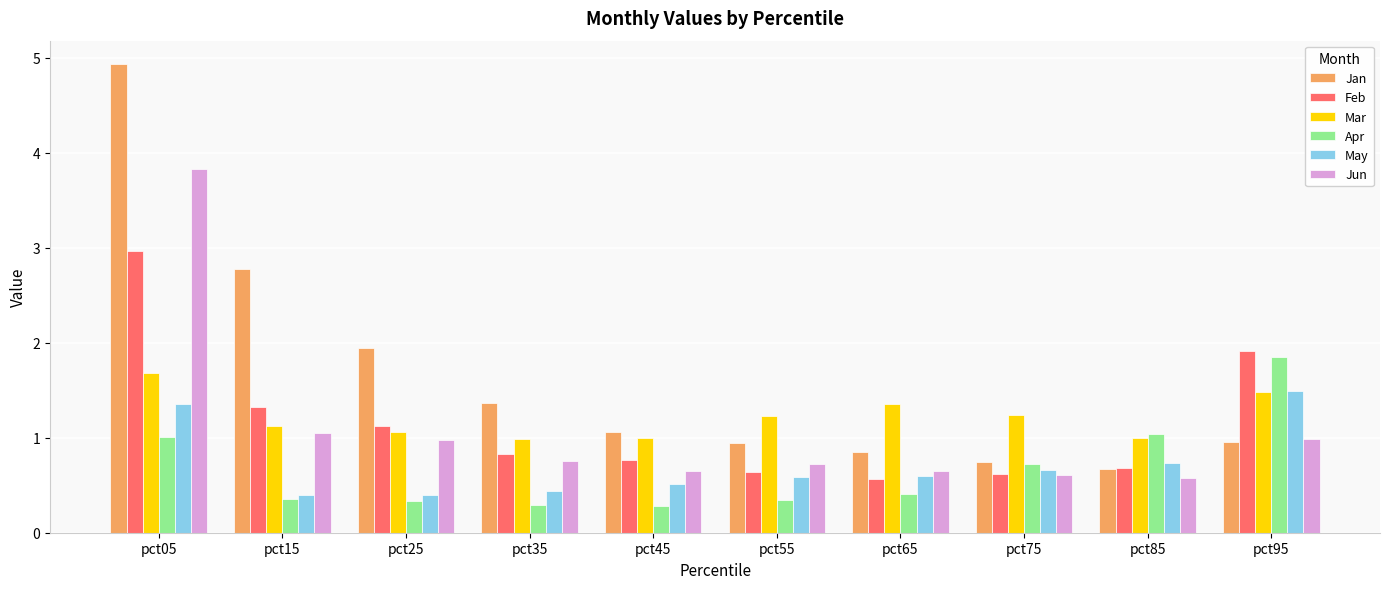

Are the bars horizontal?

No